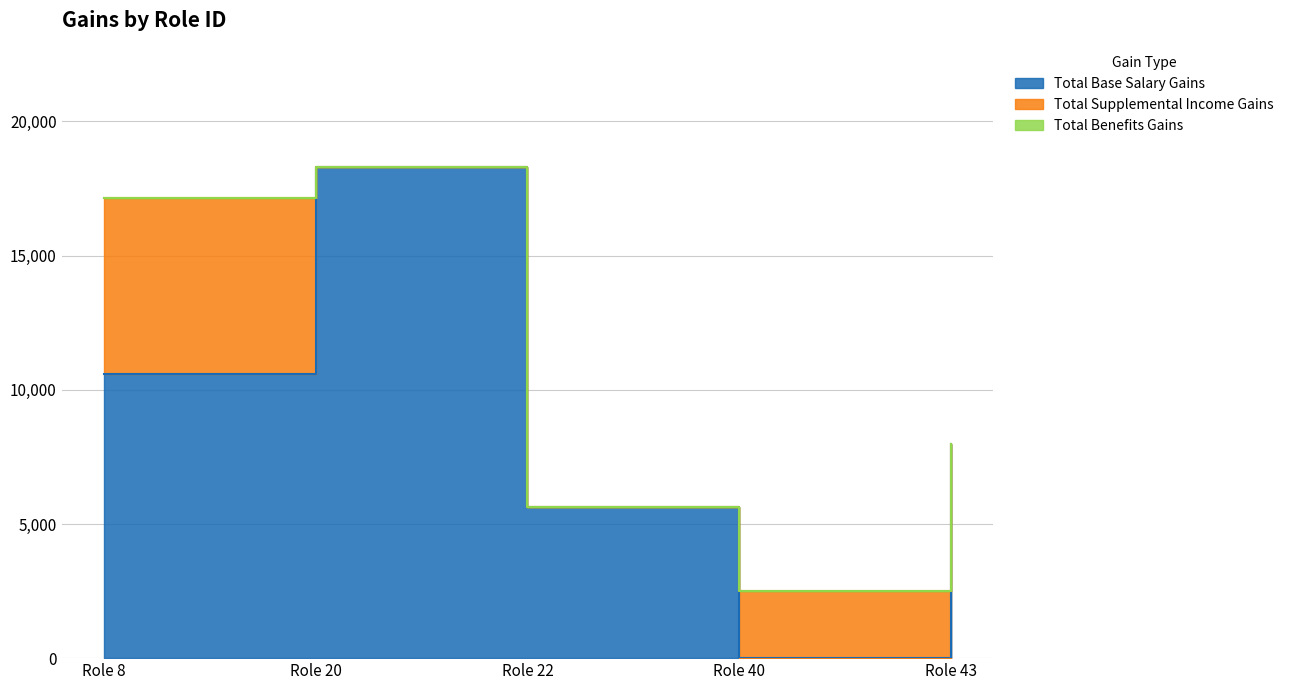

How many Total Base Salary Gains values are between 5641 and 10581?

3